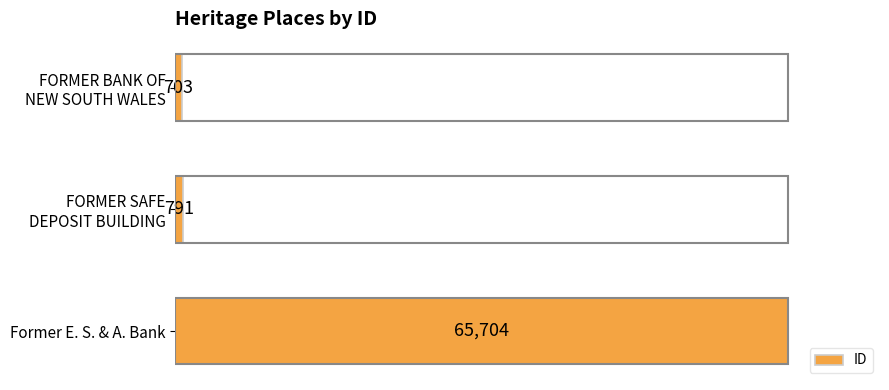

The chart shows a value of 96752 at Former E. S. & A. Bank. True or false?

False